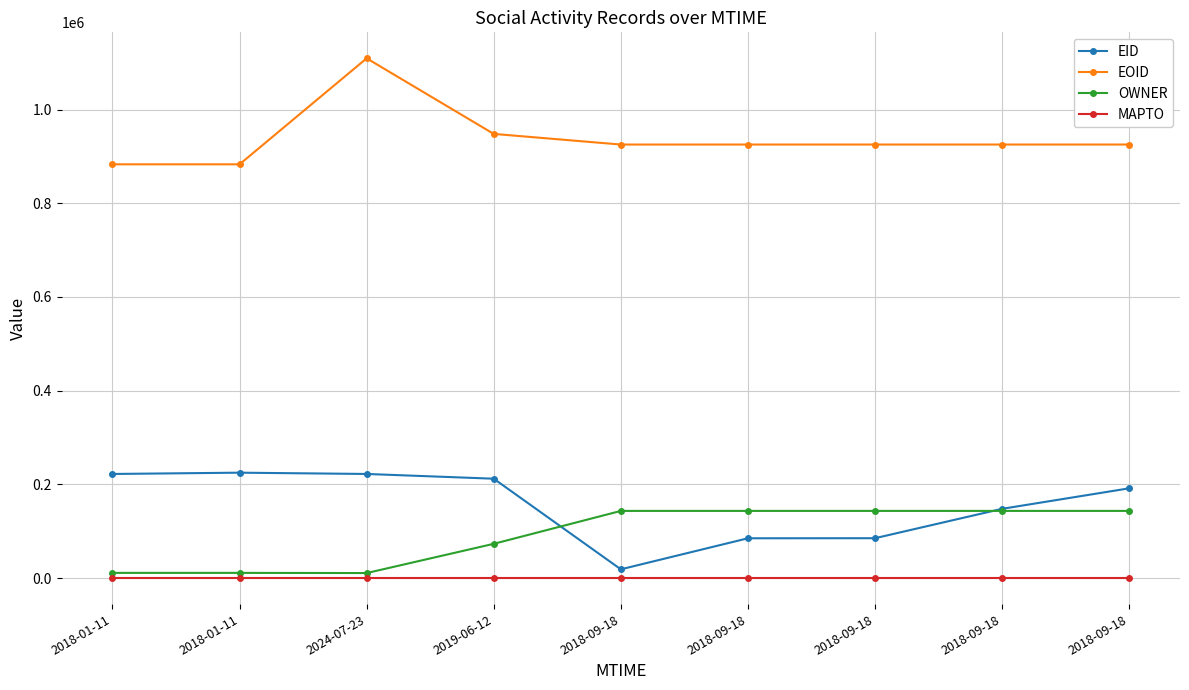

Reading left to right, what are all the values shown in this chart?

EID: 2018-01-11=222251	2018-01-11=225012	2024-07-23=222264	2019-06-12=212154	2018-09-18=18747	2018-09-18=84988	2018-09-18=85154	2018-09-18=147852	2018-09-18=191608
EOID: 2018-01-11=883179	2018-01-11=883180	2024-07-23=1109415	2019-06-12=948094	2018-09-18=925381	2018-09-18=925402	2018-09-18=925403	2018-09-18=925406	2018-09-18=925409
OWNER: 2018-01-11=11129	2018-01-11=11129	2024-07-23=10764	2019-06-12=73176	2018-09-18=143409	2018-09-18=143409	2018-09-18=143409	2018-09-18=143409	2018-09-18=143409
MAPTO: 2018-01-11=0	2018-01-11=0	2024-07-23=0	2019-06-12=0	2018-09-18=0	2018-09-18=0	2018-09-18=0	2018-09-18=0	2018-09-18=0